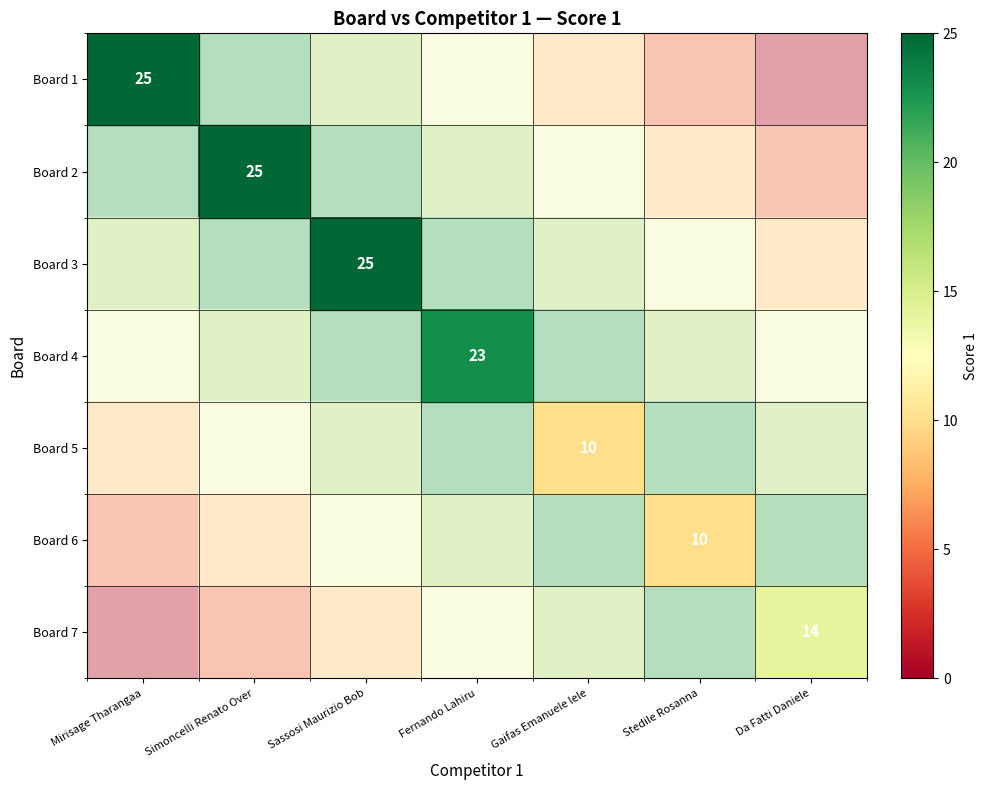

Which series has the largest range (max minus min)?

Board 1